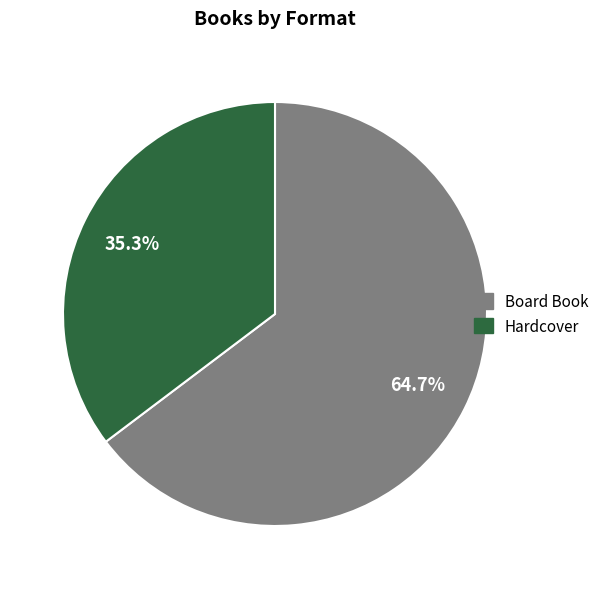

What is the ratio of the value at Board Book to the value at Hardcover?

1.8